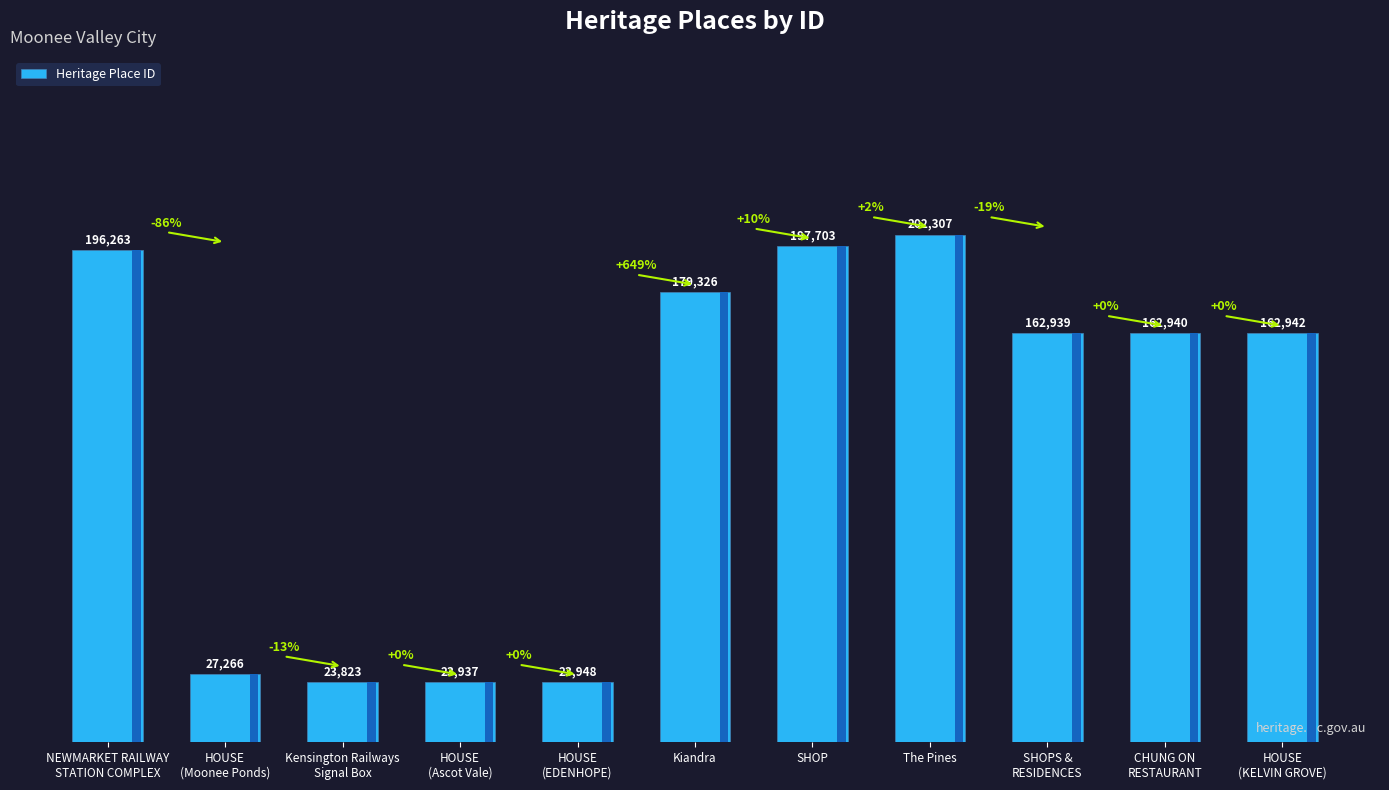

What is the greatest value displayed?

202307